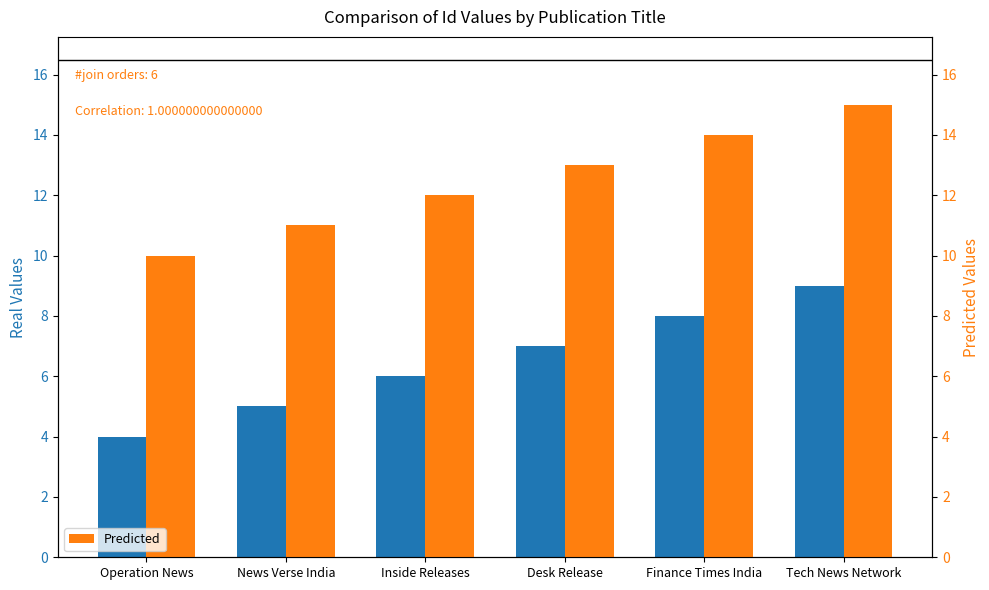

Reading left to right, list all the values displayed in this chart.

Real: Operation News=4	News Verse India=5	Inside Releases=6	Desk Release=7	Finance Times India=8	Tech News Network=9
Predicted: Operation News=10	News Verse India=11	Inside Releases=12	Desk Release=13	Finance Times India=14	Tech News Network=15